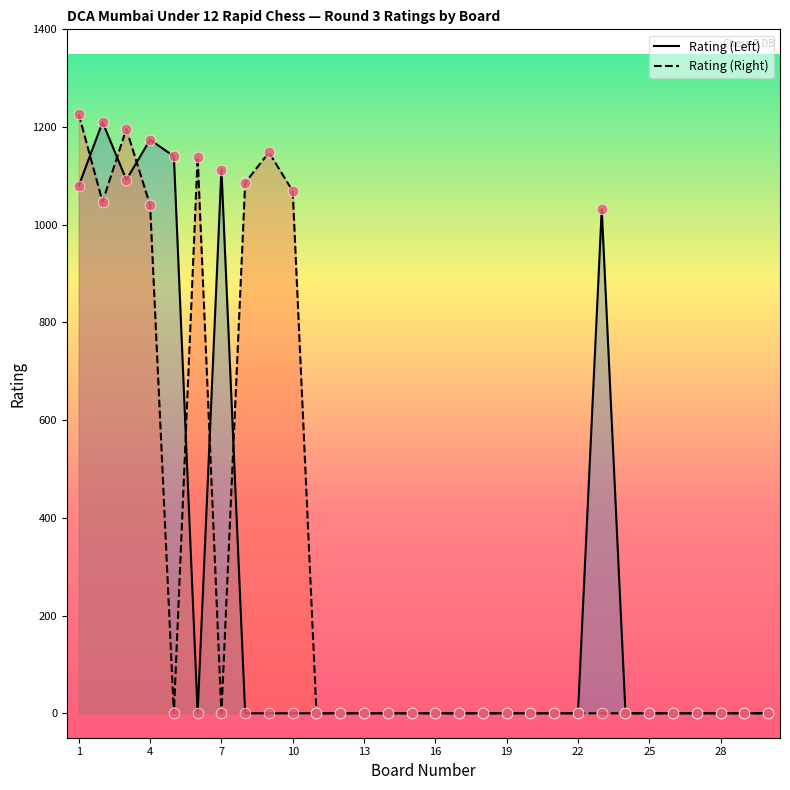

What are all the series names shown in the legend?

Rating (Left), Rating (Right)